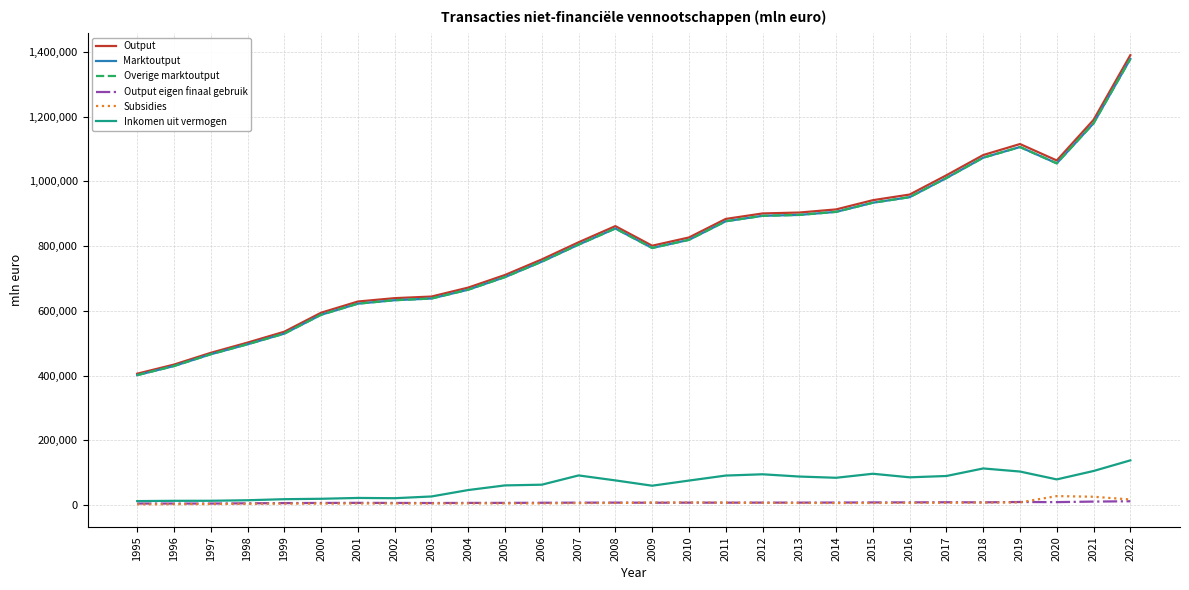

List the series in order of their peak value, highest first.

Output, Marktoutput, Overige marktoutput, Inkomen uit vermogen, Subsidies, Output eigen finaal gebruik